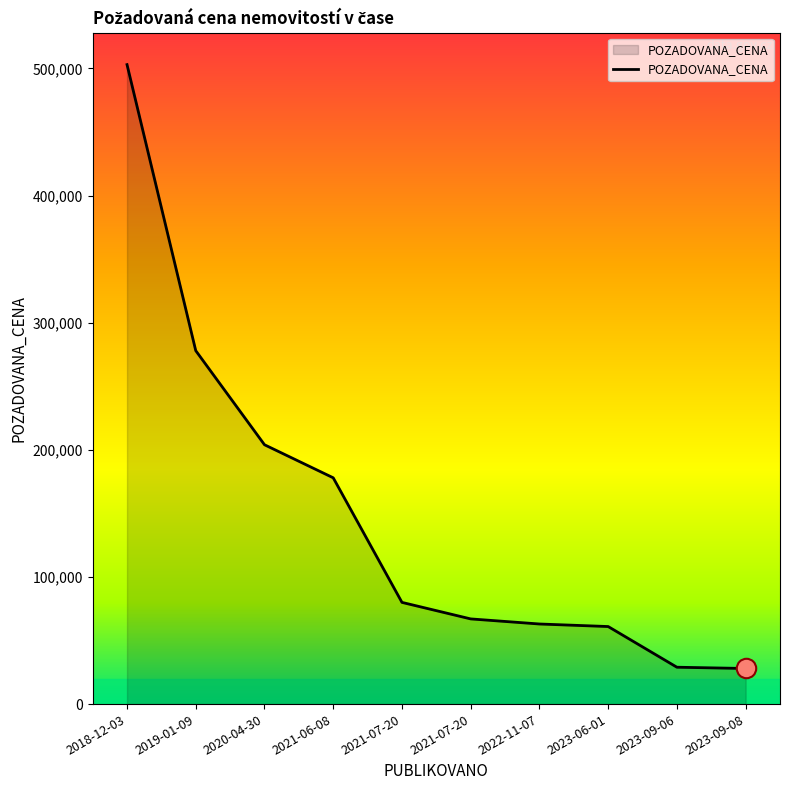

What is the difference between the values at 2020-04-30 and 2021-06-08?

26000